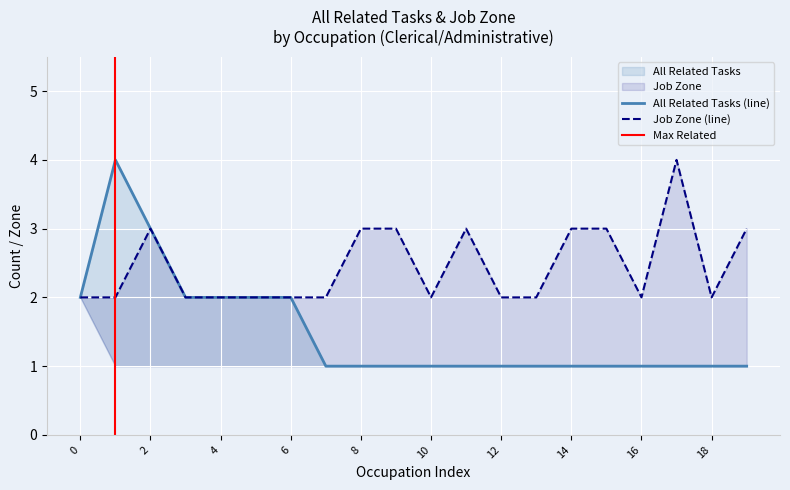

Is the value of Job Zone (line) at 4 greater than the value of All Related Tasks (line) at 14?

Yes